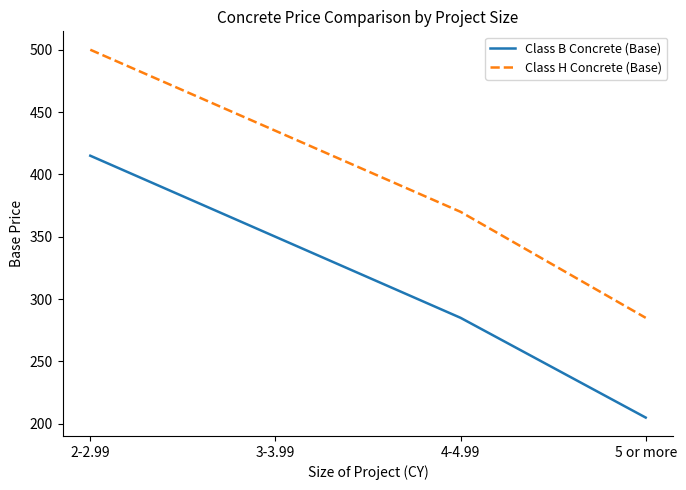

Is it true that Class B Concrete (Base) equals 376 at 4-4.99?

False